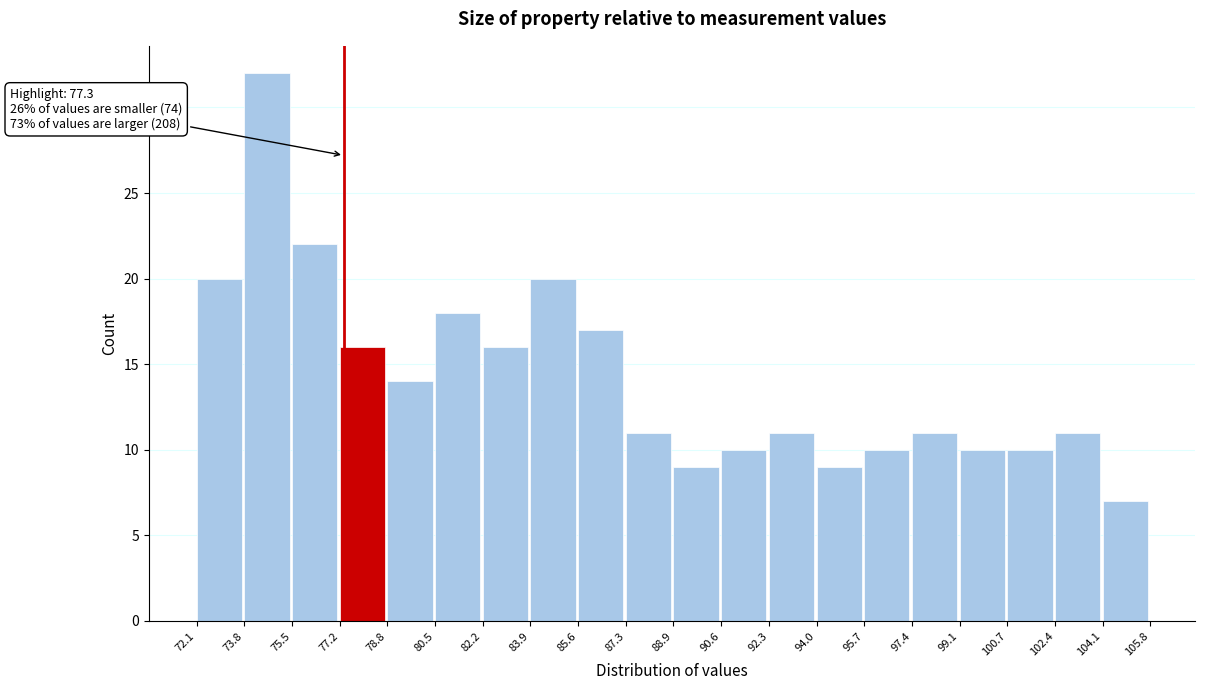

Which range on the x-axis has the tallest bar?

73.8 to 75.5